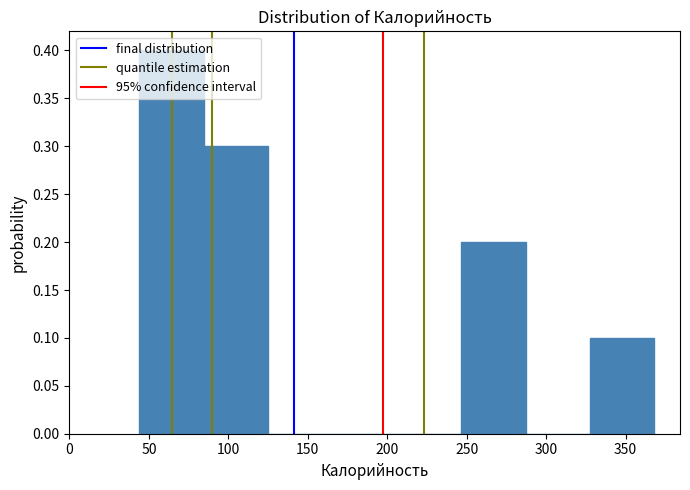

Which range on the x-axis has the tallest bar?

44.0 to 84.5